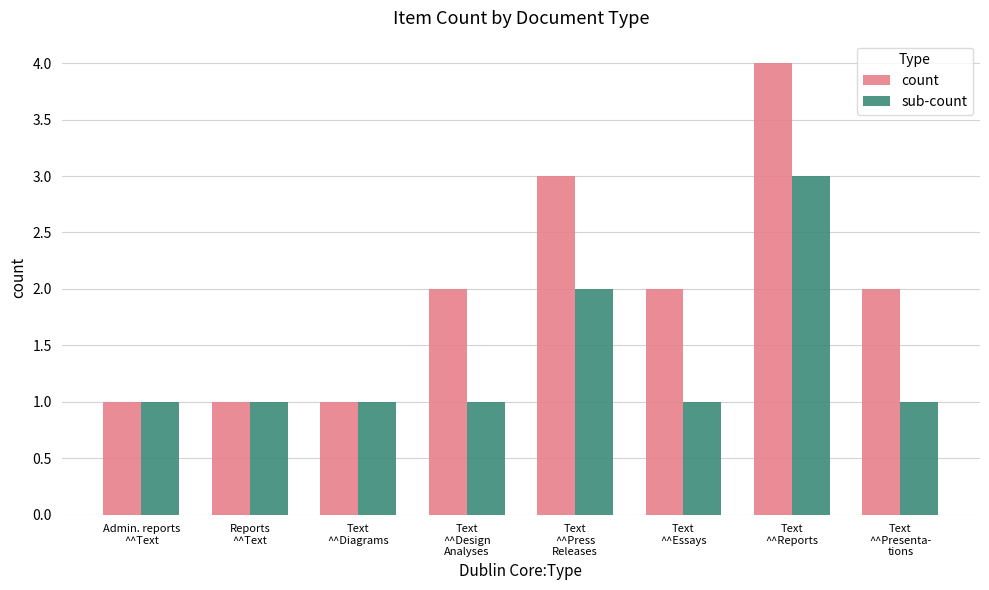

How many bars are there in total?

16